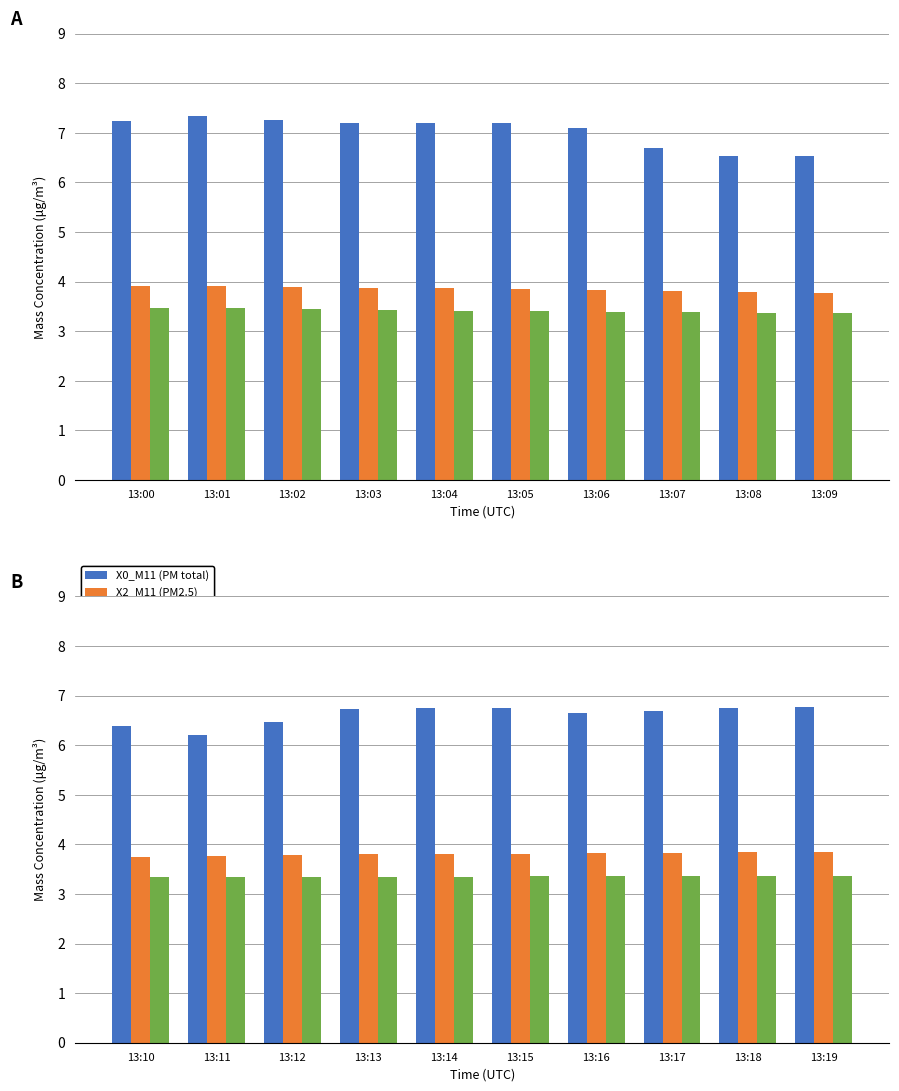

True or false: X1_M11 (PM10) has a value of 3.4 at 13:17.

True